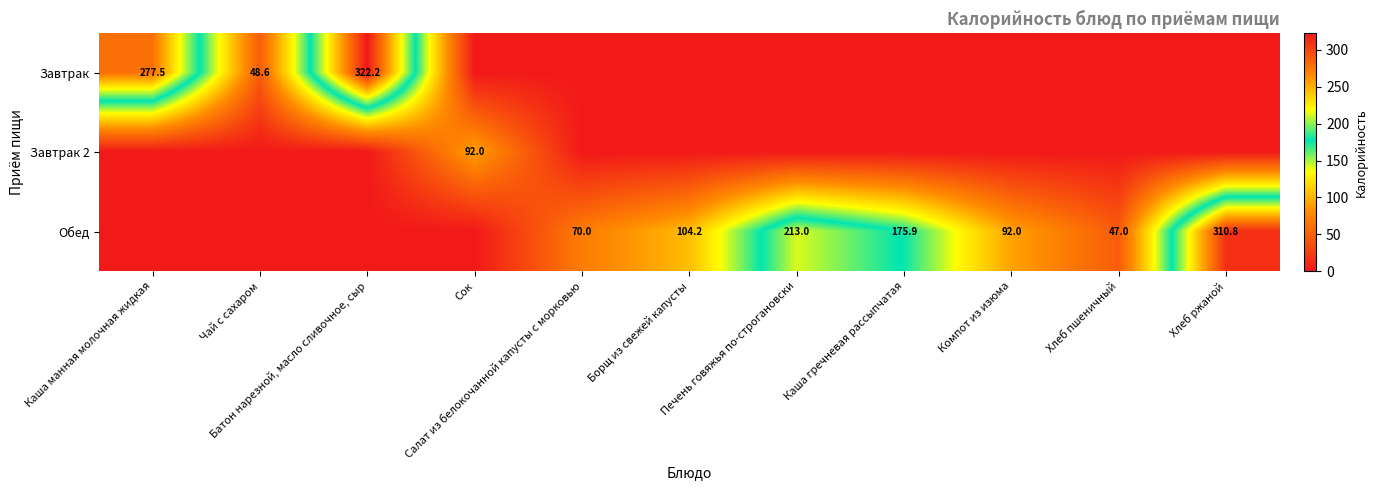

Which series has the largest range (max minus min)?

Завтрак